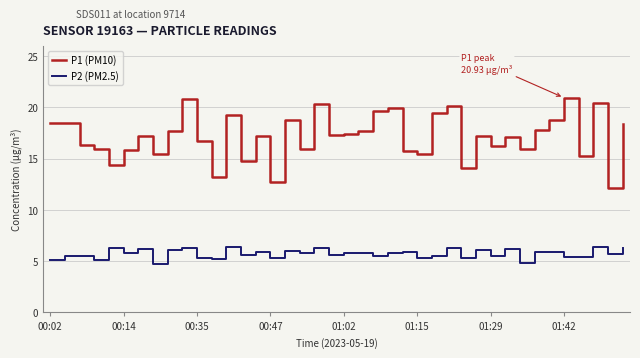

What is the difference between the maximum and minimum values in the P2 (PM2.5) series?

1.6